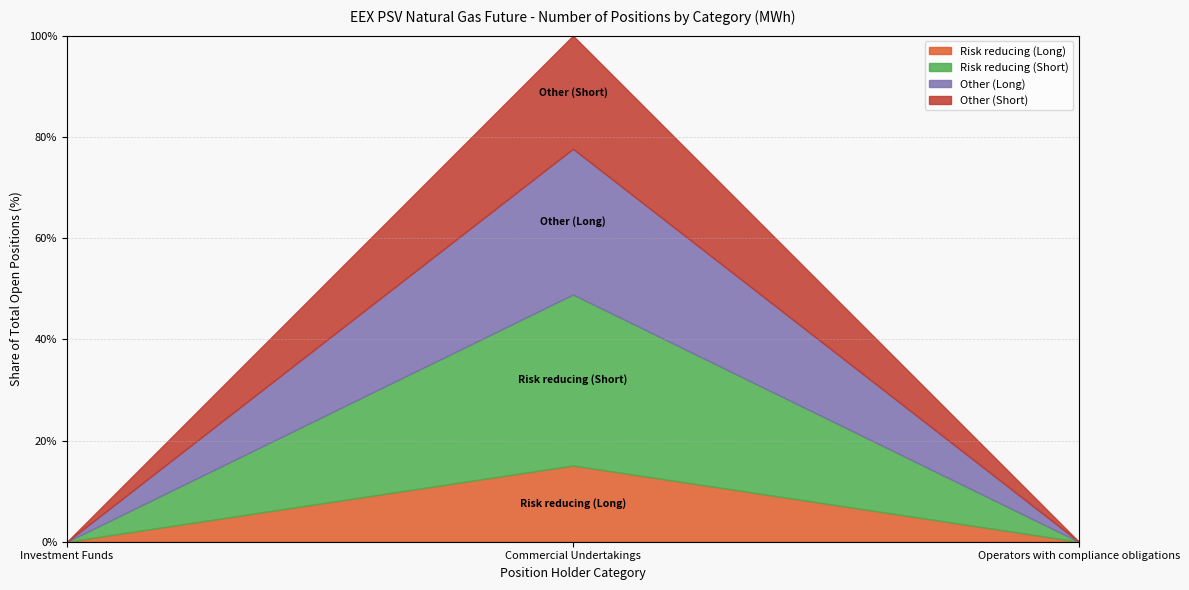

Between Investment Funds and Commercial Undertakings, which series saw the biggest shift?

Risk reducing (Short)